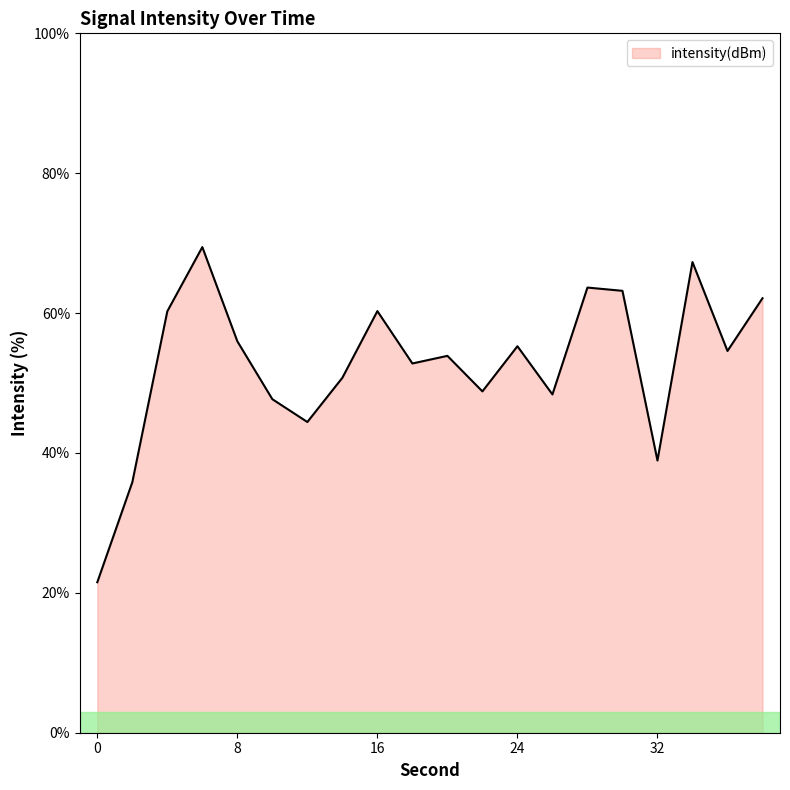

What is the maximum value shown in the chart?

69.4